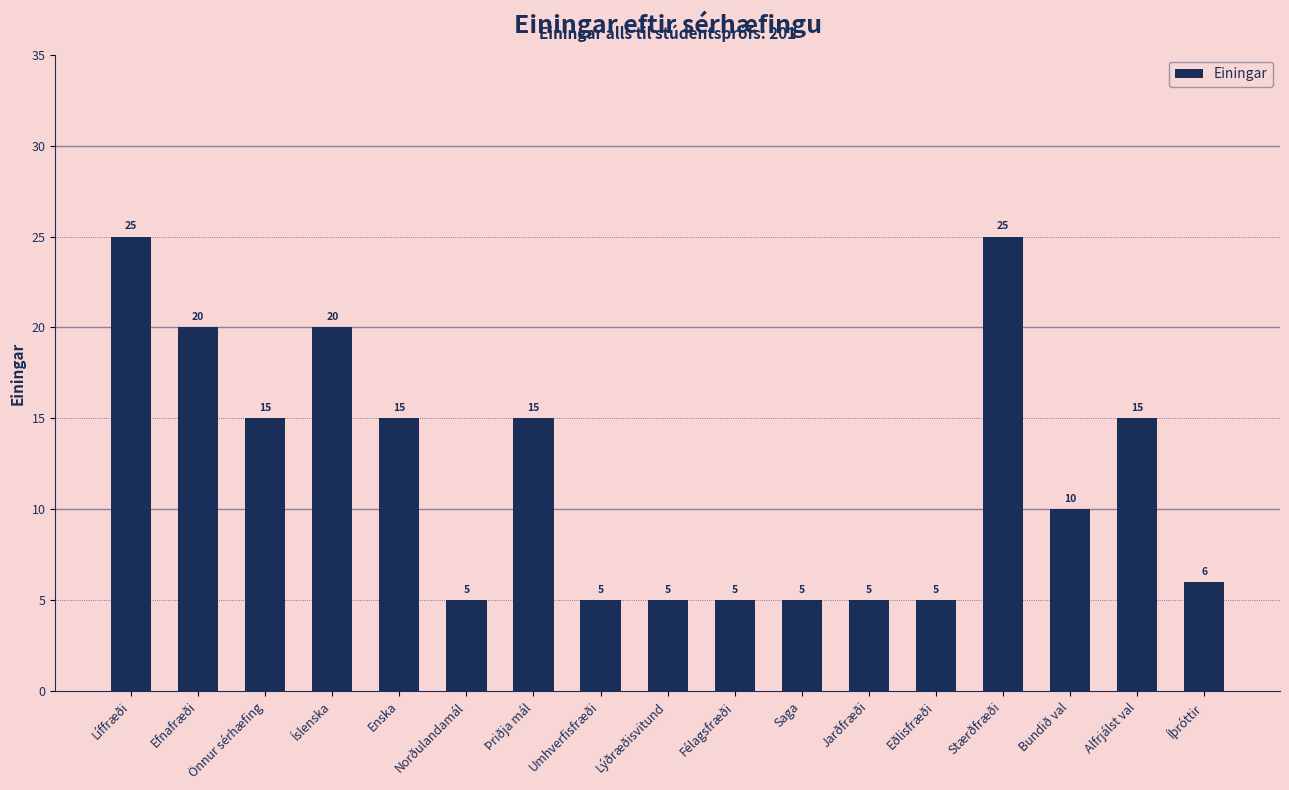

What is the minimum value shown in the chart?

5